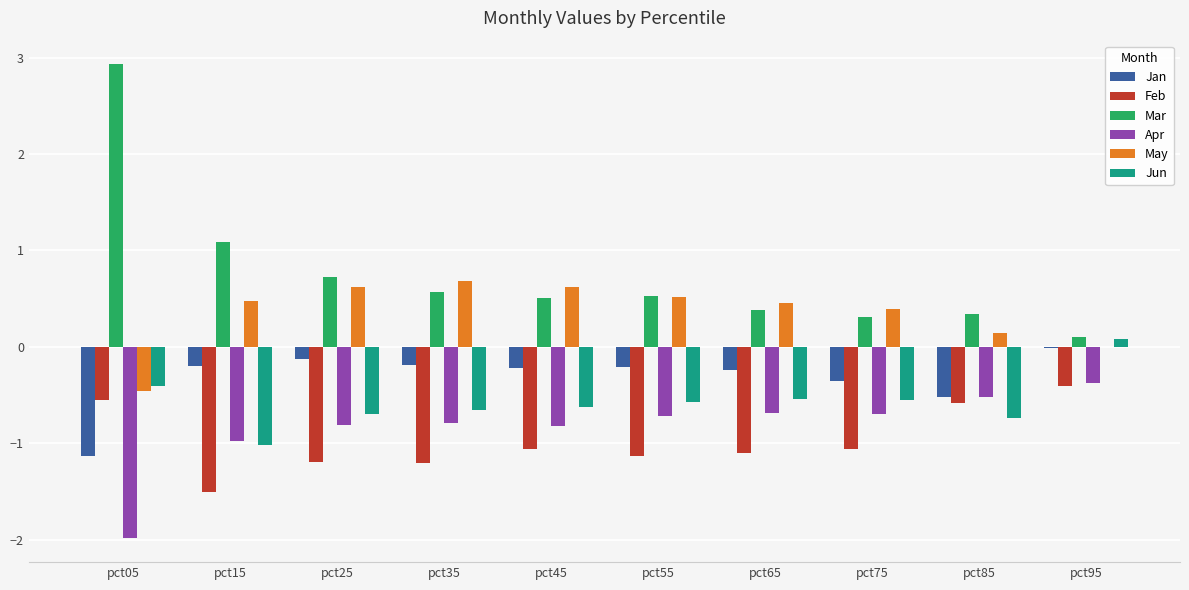

Are the bars grouped side by side (vs. stacked)?

Yes